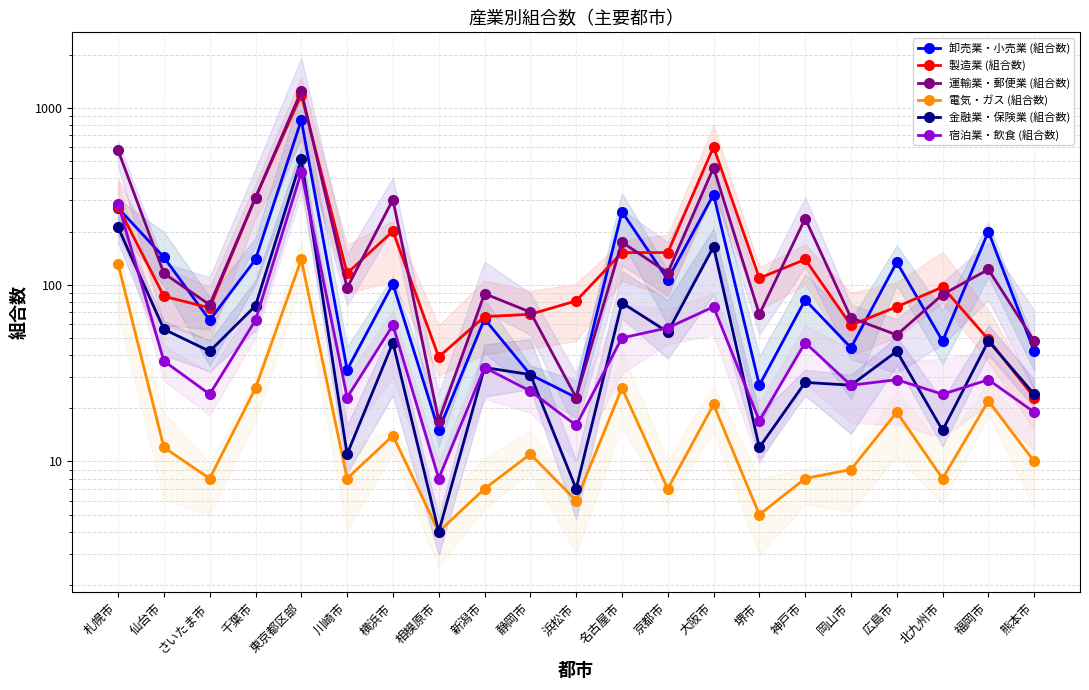

Reading left to right, what are all the values shown in this chart?

卸売業・小売業 (組合数): 272	143	63	139	855	33	101	15	64	31	23	259	107	324	27	82	44	134	48	200	42
製造業 (組合数): 277	86	74	311	1190	116	201	39	66	68	81	152	152	602	109	139	59	75	97	49	23
運輸業・郵便業 (組合数): 576	116	77	311	1247	96	303	17	89	70	23	174	117	459	68	237	65	52	88	122	48
電気・ガス (組合数): 131	12	8	26	139	8	14	4	7	11	6	26	7	21	5	8	9	19	8	22	10
金融業・保険業 (組合数): 211	56	42	76	512	11	47	4	34	31	7	79	54	164	12	28	27	42	15	48	24
宿泊業・飲食 (組合数): 288	37	24	63	434	23	59	8	34	25	16	50	57	75	17	47	27	29	24	29	19